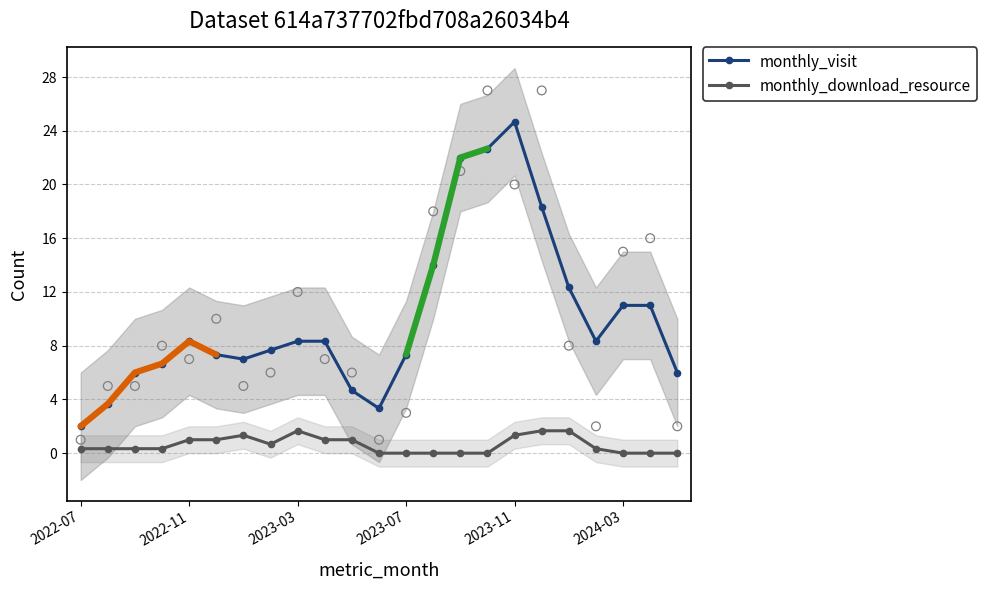

At how many categories does at least one series exceed 3?

22